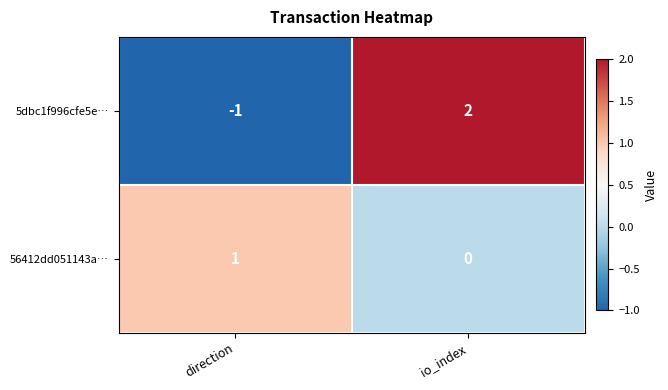

The value of 56412dd051143a… at direction is 2. True or false?

False